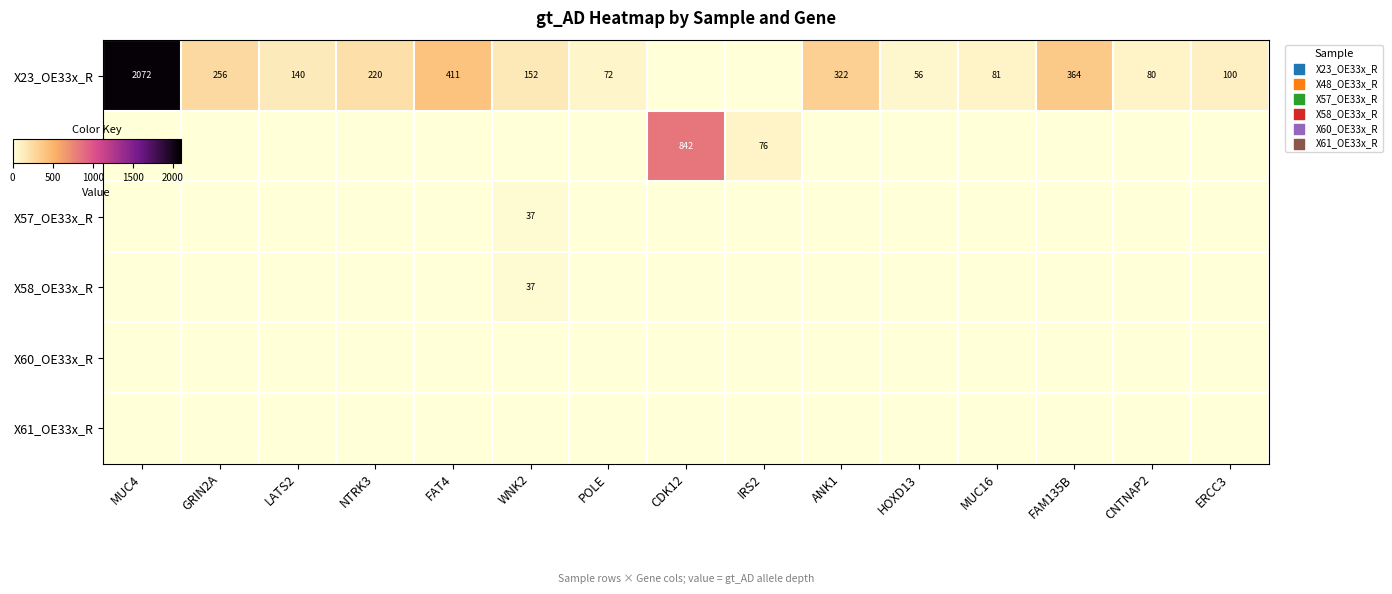

Which series has the largest range (max minus min)?

X23_OE33x_R